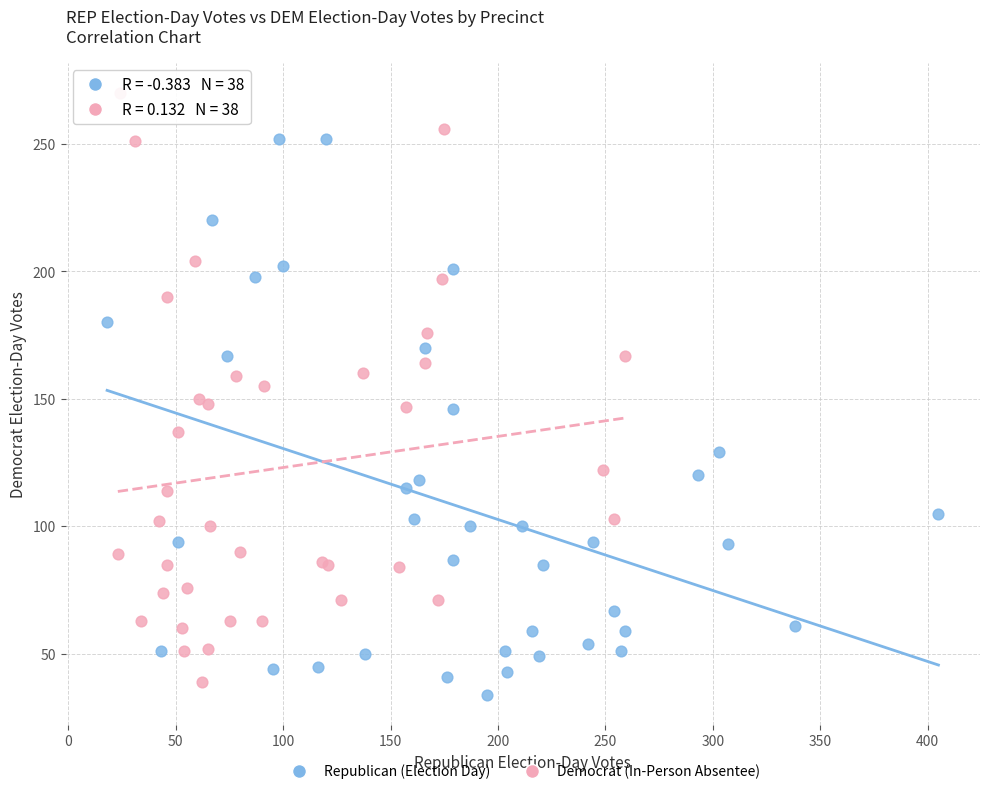

Which series has the largest Y range (max minus min)?

Democrat (In-Person Absentee)